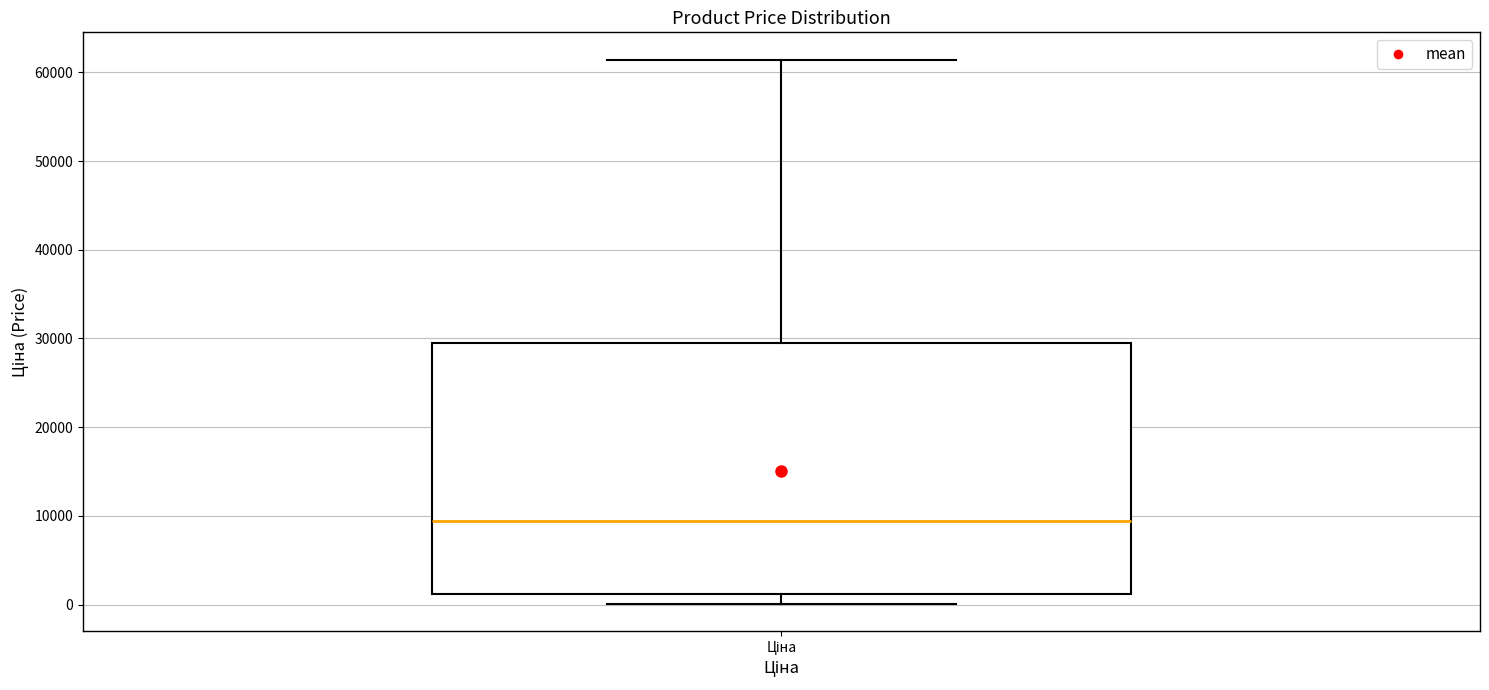

Where is the lower edge of the box for Ціна on the y-axis? The values are not printed on the chart, so give them approximately, as read against the axis.

1000